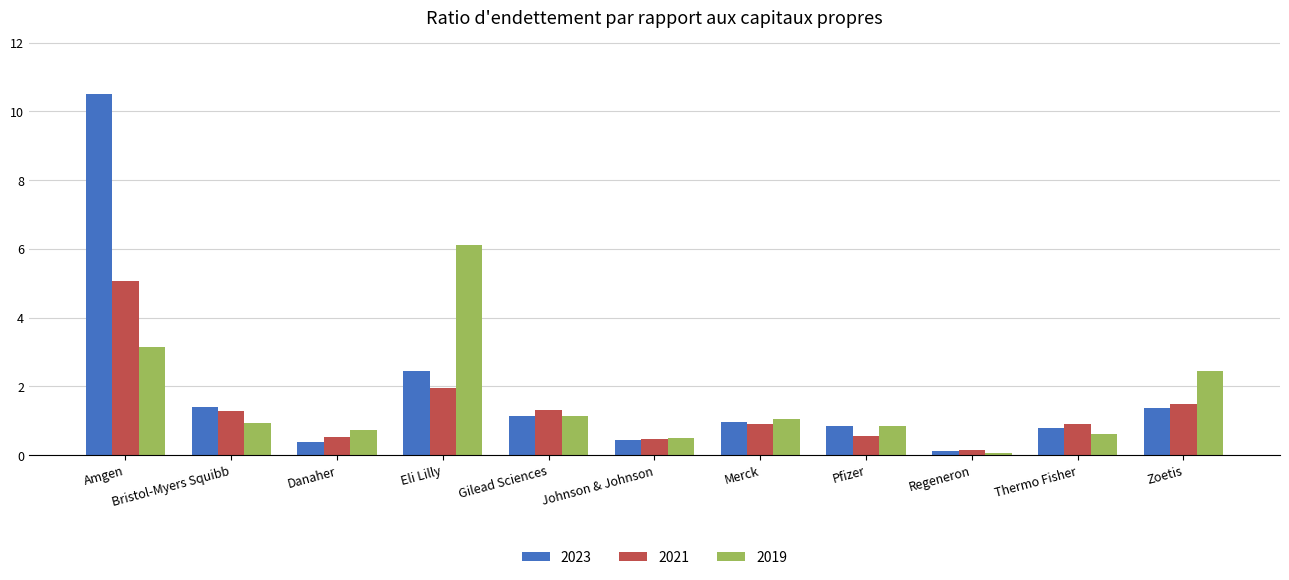

What is the sum of all 2023 values?

20.3